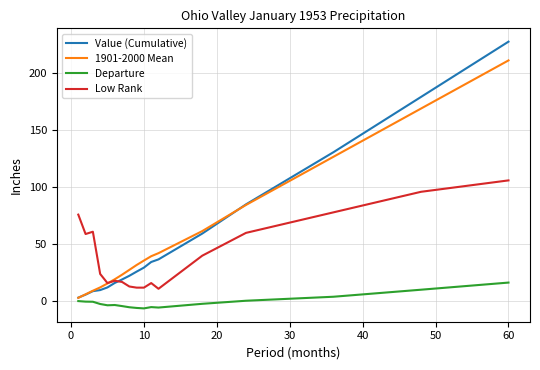

List the series in order of their peak value, highest first.

Value (Cumulative), 1901-2000 Mean, Low Rank, Departure